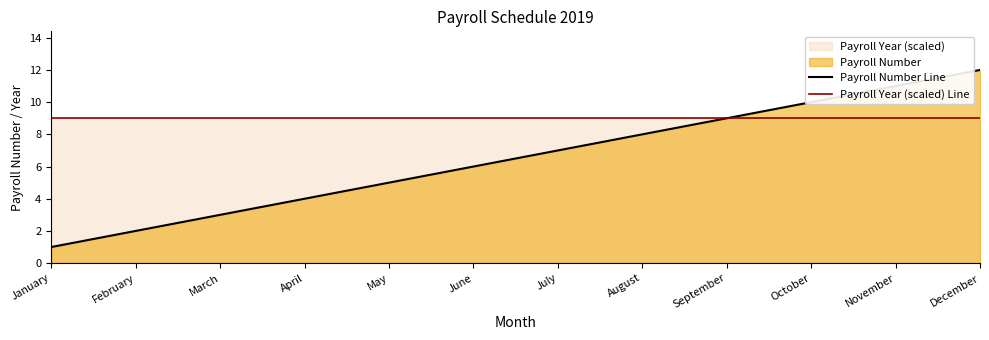

True or false: Payroll Year (scaled) Line and Payroll Number Line intersect in this chart.

False